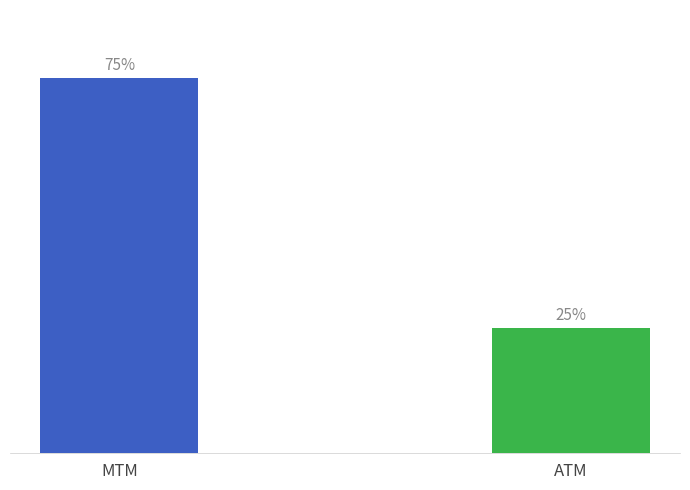

What is the value of the 1st bar from the left?

75